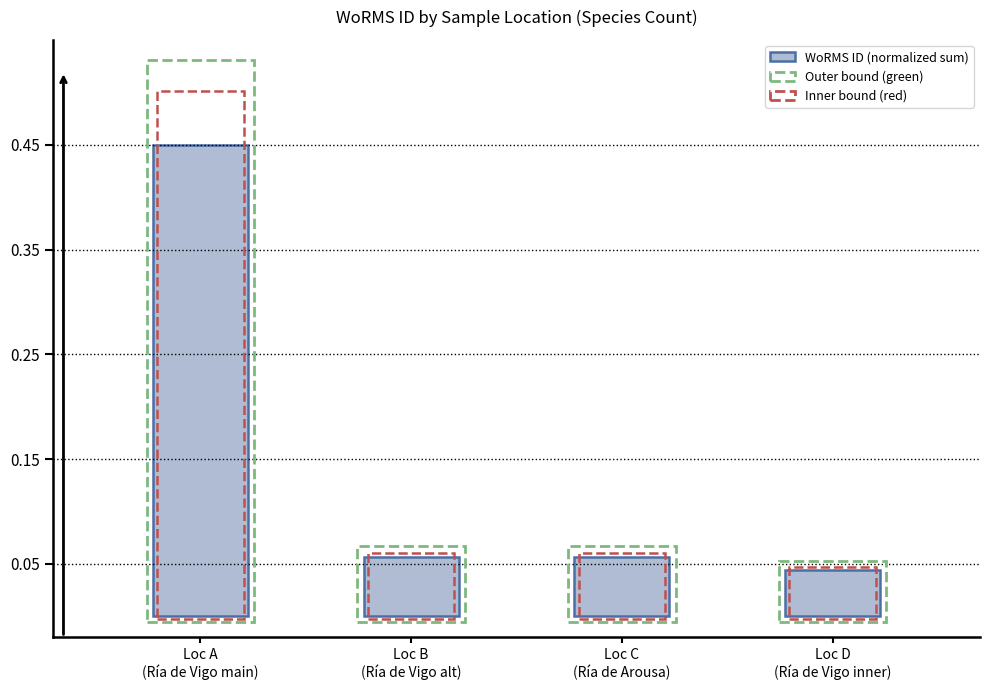

At which category does the chart reach its minimum across all series?

Loc D
(Ría de Vigo inner)